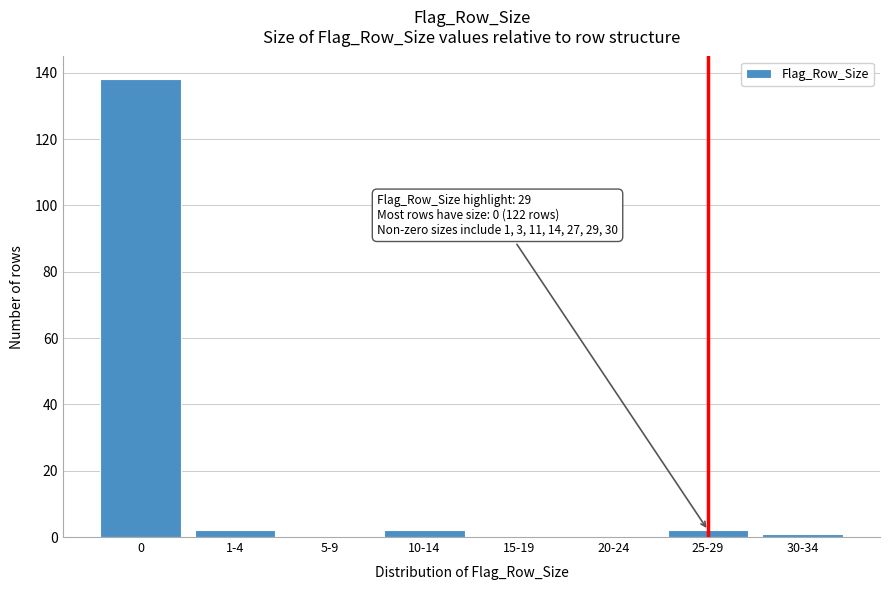

Reading right to left, list all the values displayed in this chart.

30-34=1	25-29=2	20-24=0	15-19=0	10-14=2	5-9=0	1-4=2	0=138